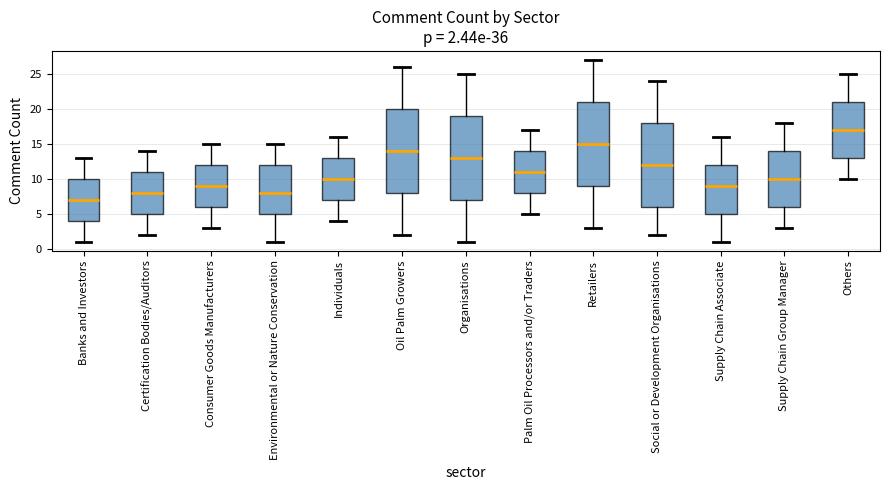

Which box's median line is the lowest?

Banks and Investors